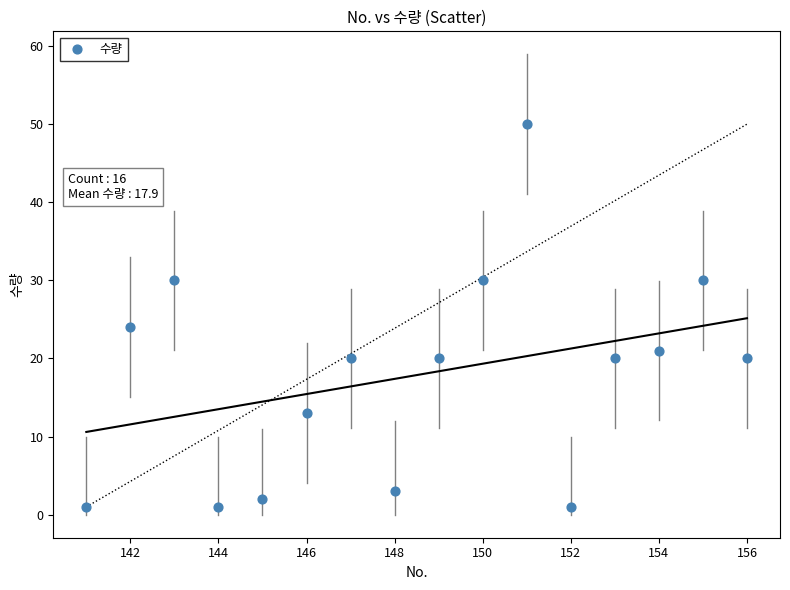

What is the range of X values (max minus min)?

15